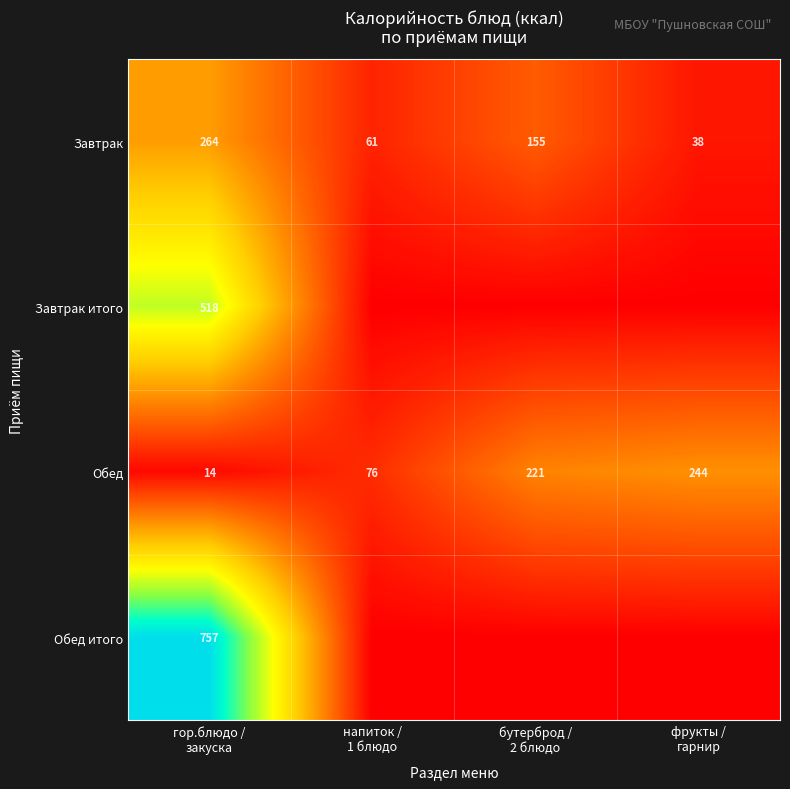

What is the difference between the second highest and minimum values in the Обед series?

207